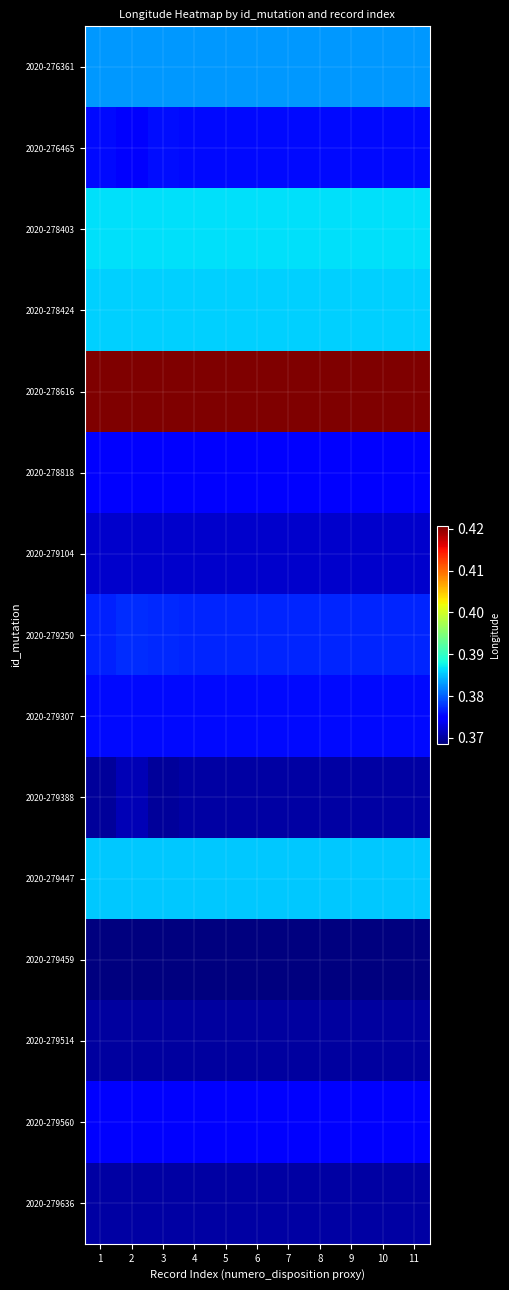

Reading left to right, what are all the values shown in this chart?

2020-276361: 1=0.4	2=0.4	3=0.4	4=0.4	5=0.4	6=0.4	7=0.4	8=0.4	9=0.4	10=0.4	11=0.4
2020-276465: 1=0.4	2=0.4	3=0.4	4=0.4	5=0.4	6=0.4	7=0.4	8=0.4	9=0.4	10=0.4	11=0.4
2020-278403: 1=0.4	2=0.4	3=0.4	4=0.4	5=0.4	6=0.4	7=0.4	8=0.4	9=0.4	10=0.4	11=0.4
2020-278424: 1=0.4	2=0.4	3=0.4	4=0.4	5=0.4	6=0.4	7=0.4	8=0.4	9=0.4	10=0.4	11=0.4
2020-278616: 1=0.4	2=0.4	3=0.4	4=0.4	5=0.4	6=0.4	7=0.4	8=0.4	9=0.4	10=0.4	11=0.4
2020-278818: 1=0.4	2=0.4	3=0.4	4=0.4	5=0.4	6=0.4	7=0.4	8=0.4	9=0.4	10=0.4	11=0.4
2020-279104: 1=0.4	2=0.4	3=0.4	4=0.4	5=0.4	6=0.4	7=0.4	8=0.4	9=0.4	10=0.4	11=0.4
2020-279250: 1=0.4	2=0.4	3=0.4	4=0.4	5=0.4	6=0.4	7=0.4	8=0.4	9=0.4	10=0.4	11=0.4
2020-279307: 1=0.4	2=0.4	3=0.4	4=0.4	5=0.4	6=0.4	7=0.4	8=0.4	9=0.4	10=0.4	11=0.4
2020-279388: 1=0.4	2=0.4	3=0.4	4=0.4	5=0.4	6=0.4	7=0.4	8=0.4	9=0.4	10=0.4	11=0.4
2020-279447: 1=0.4	2=0.4	3=0.4	4=0.4	5=0.4	6=0.4	7=0.4	8=0.4	9=0.4	10=0.4	11=0.4
2020-279459: 1=0.4	2=0.4	3=0.4	4=0.4	5=0.4	6=0.4	7=0.4	8=0.4	9=0.4	10=0.4	11=0.4
2020-279514: 1=0.4	2=0.4	3=0.4	4=0.4	5=0.4	6=0.4	7=0.4	8=0.4	9=0.4	10=0.4	11=0.4
2020-279560: 1=0.4	2=0.4	3=0.4	4=0.4	5=0.4	6=0.4	7=0.4	8=0.4	9=0.4	10=0.4	11=0.4
2020-279636: 1=0.4	2=0.4	3=0.4	4=0.4	5=0.4	6=0.4	7=0.4	8=0.4	9=0.4	10=0.4	11=0.4